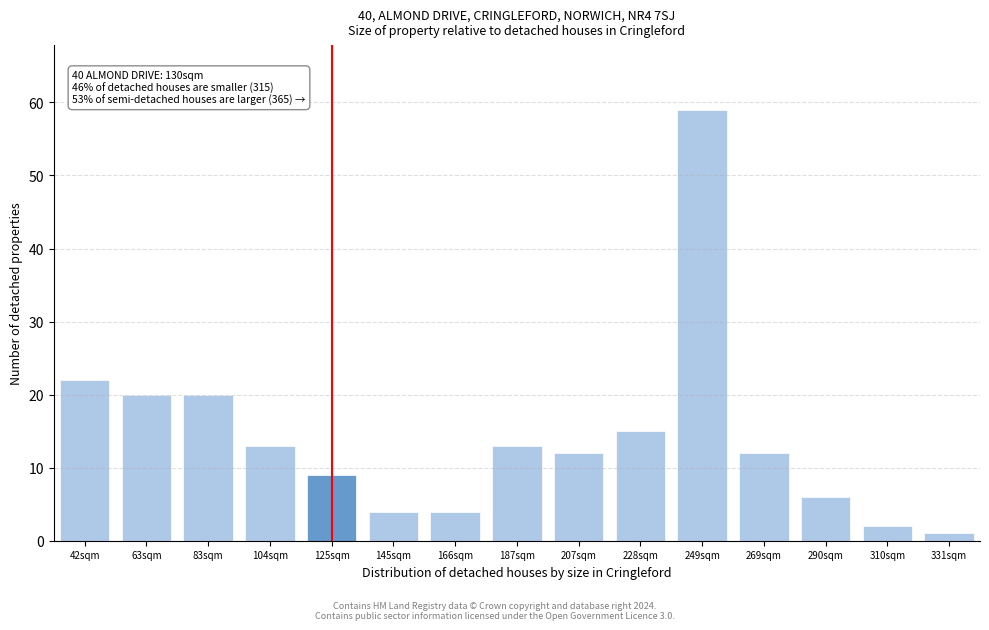

Reading left to right, what are all the values shown in this chart?

22	20	20	13	9	4	4	13	12	15	59	12	6	2	1